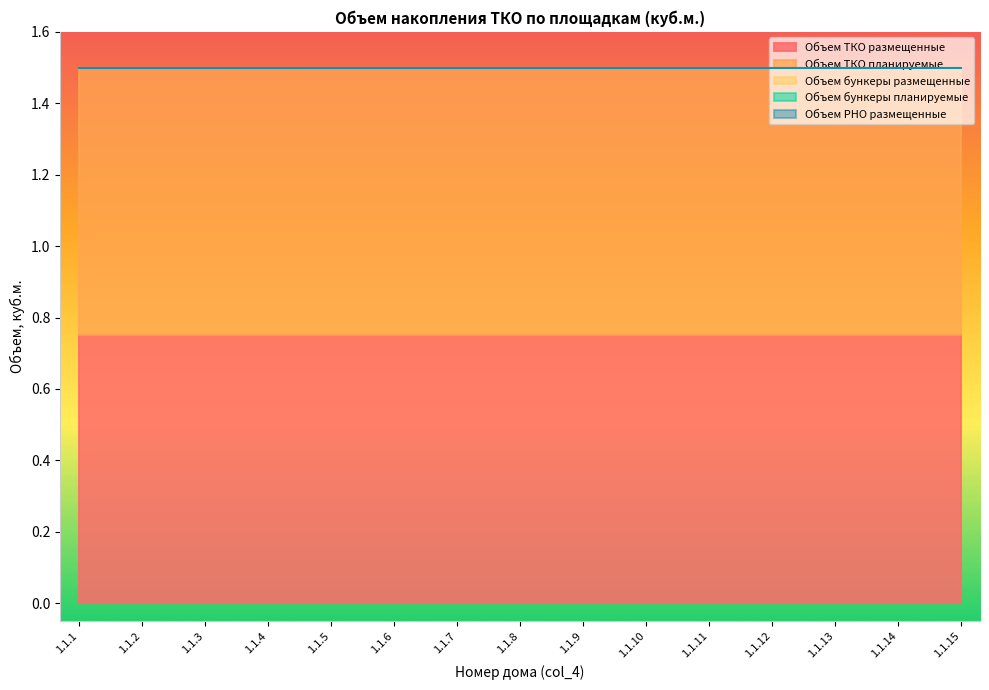

Which has a higher value, 1.1.13 or 1.1.8?

1.1.13